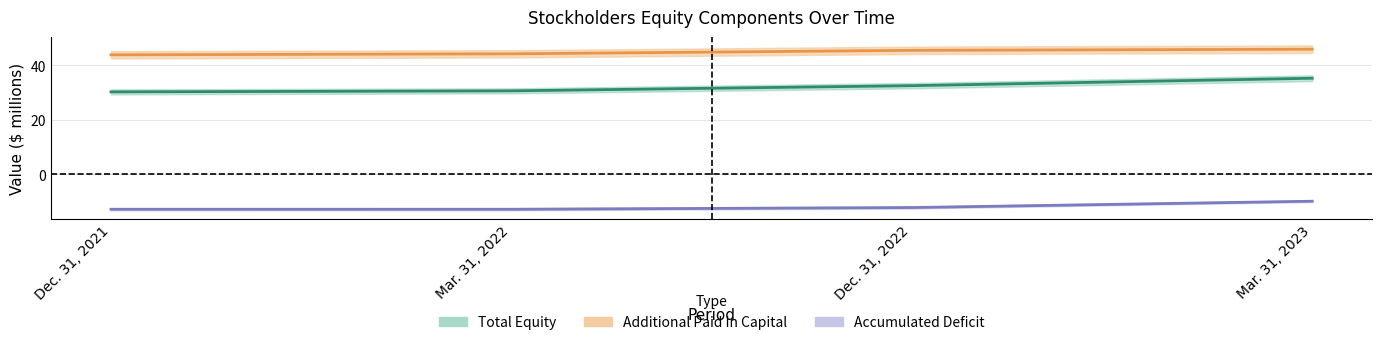

What is the label of the 1st point from the right?

Mar. 31, 2023